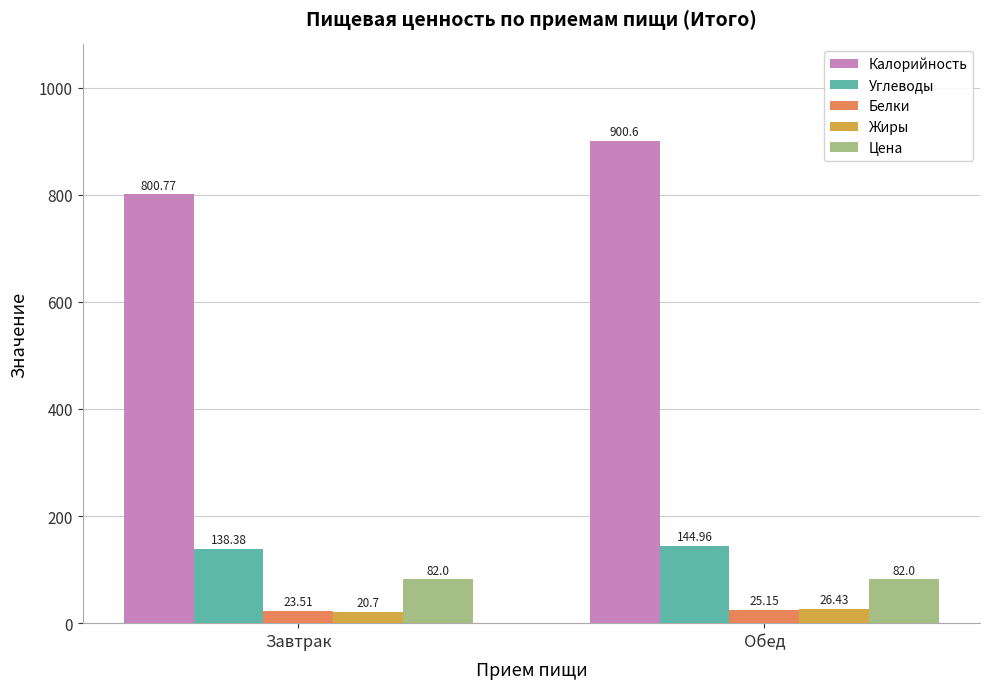

What is the sum of the Углеводы values at Завтрак and Обед?

283.3